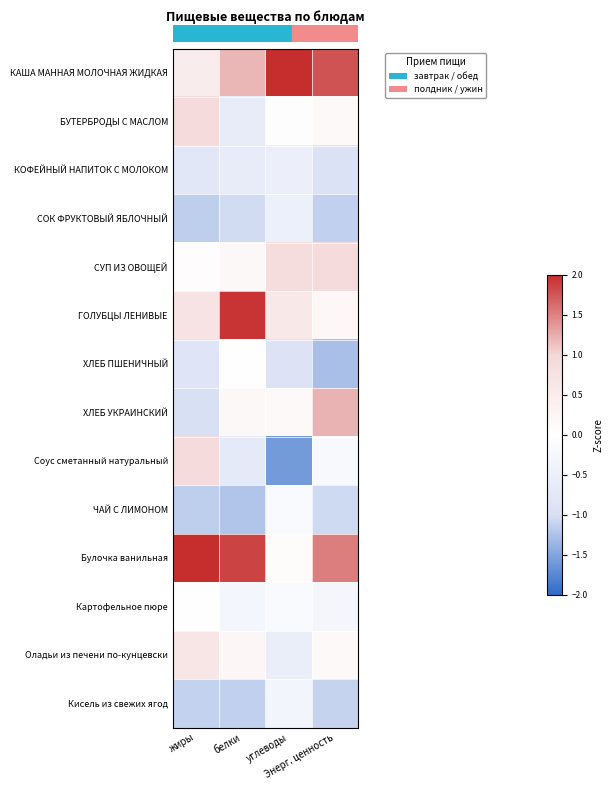

Between углеводы and белки, which is larger?

углеводы